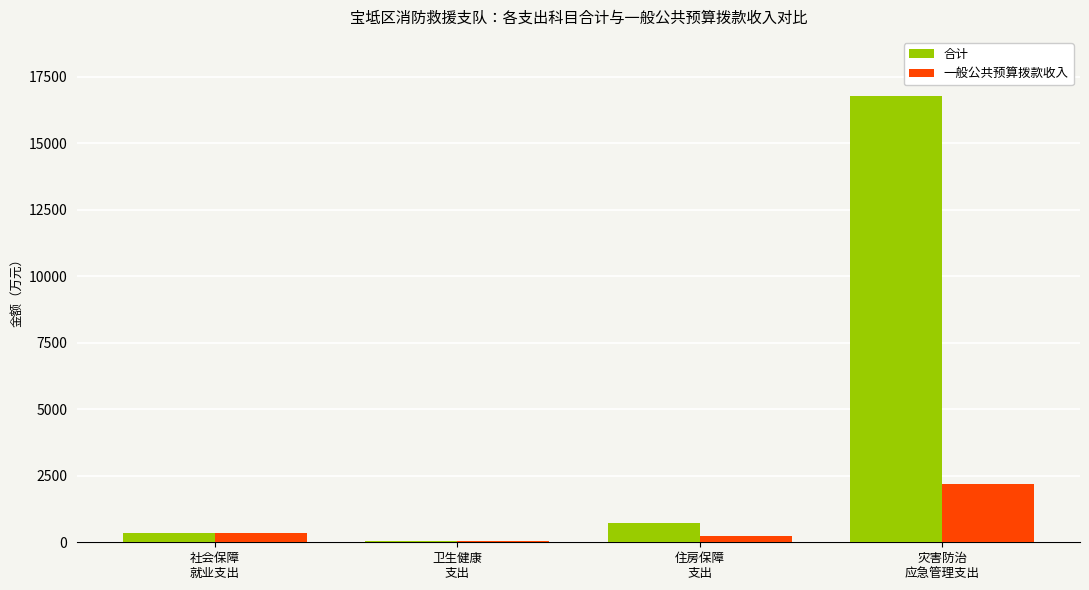

Are the bars grouped side by side (vs. stacked)?

Yes